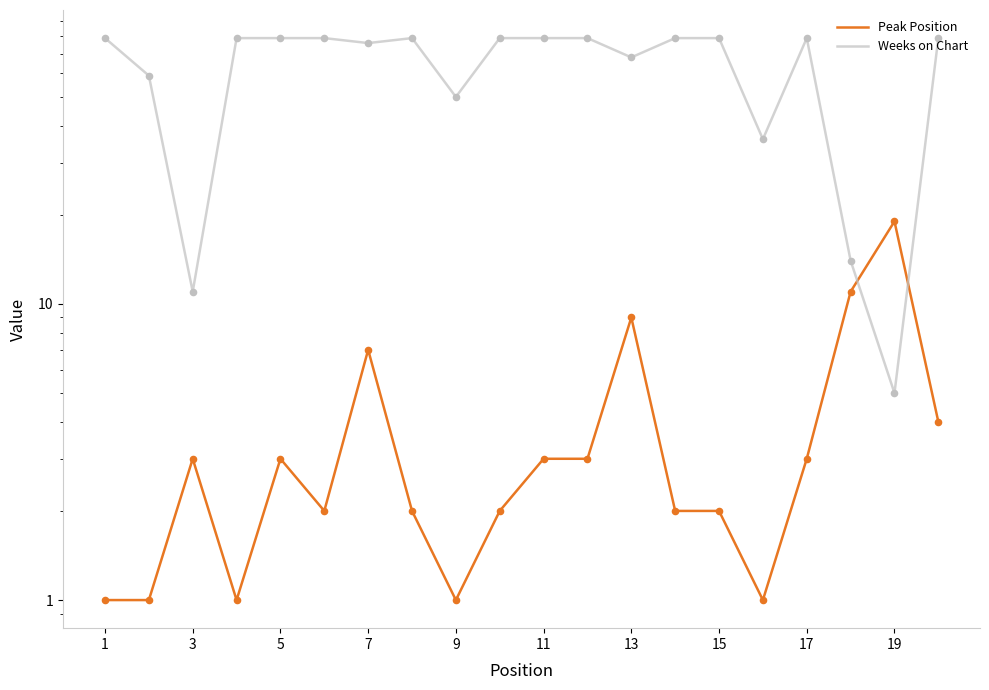

At how many categories does at least one series exceed 23?

17